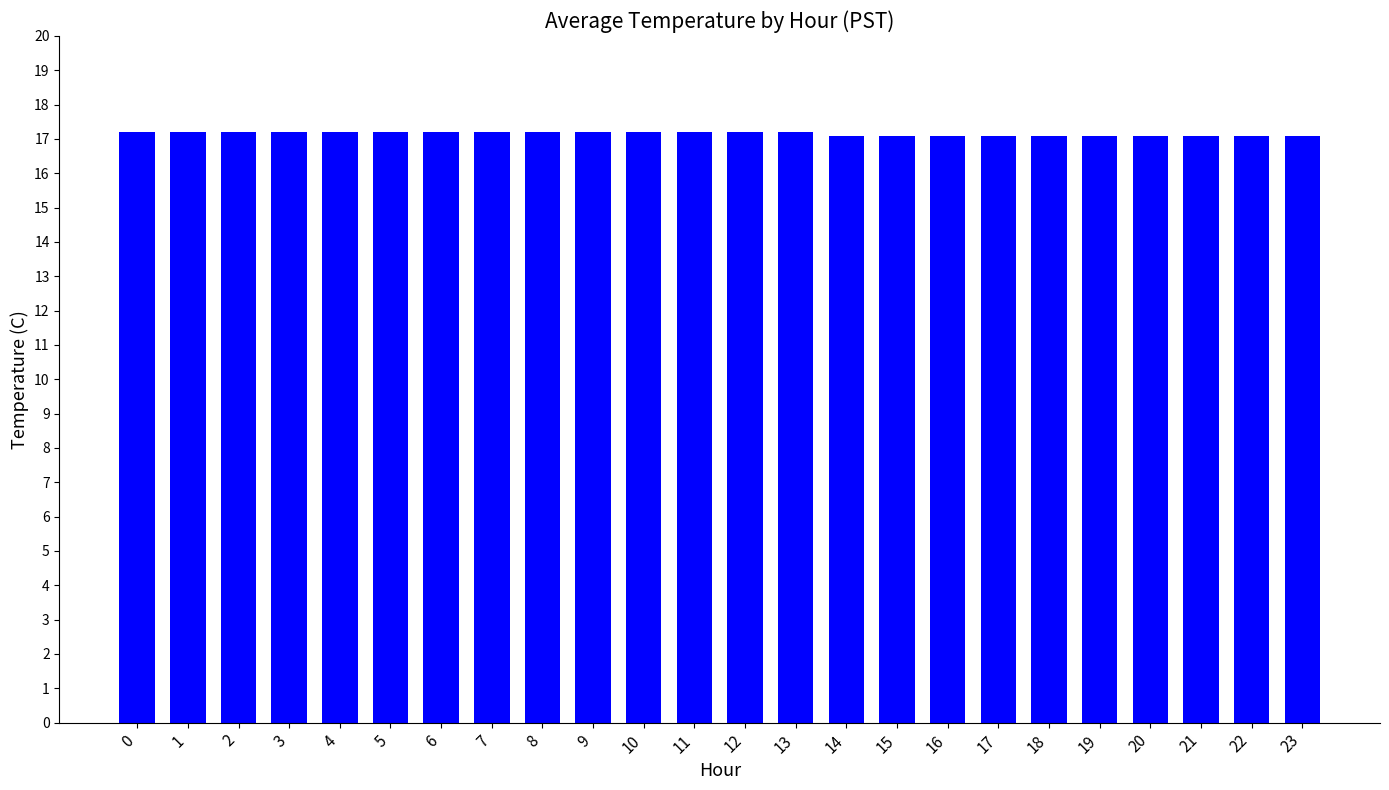

What is the smallest value displayed?

17.1